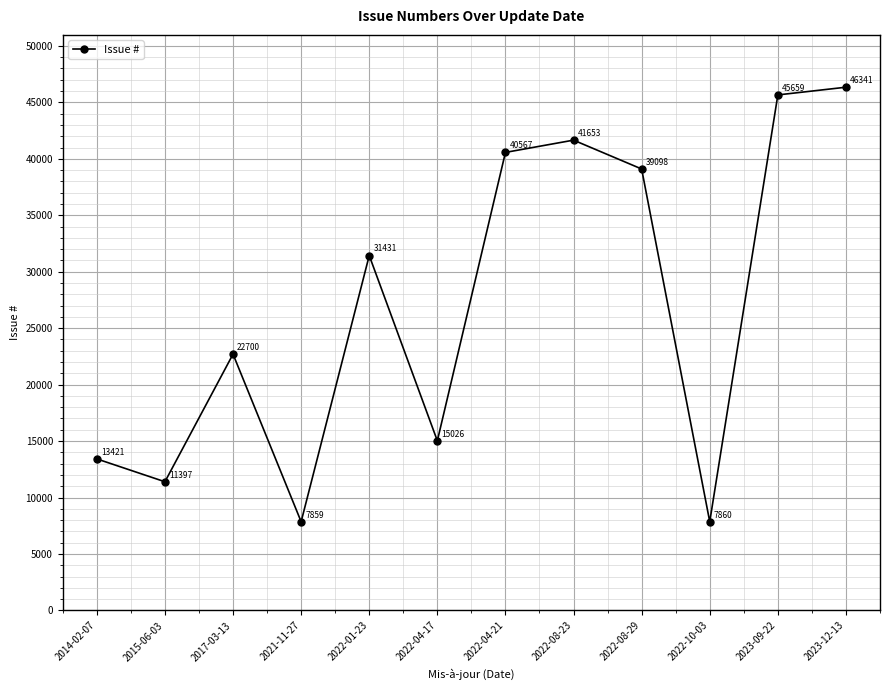

Is it true that the value at 2021-11-27 is 3115?

False